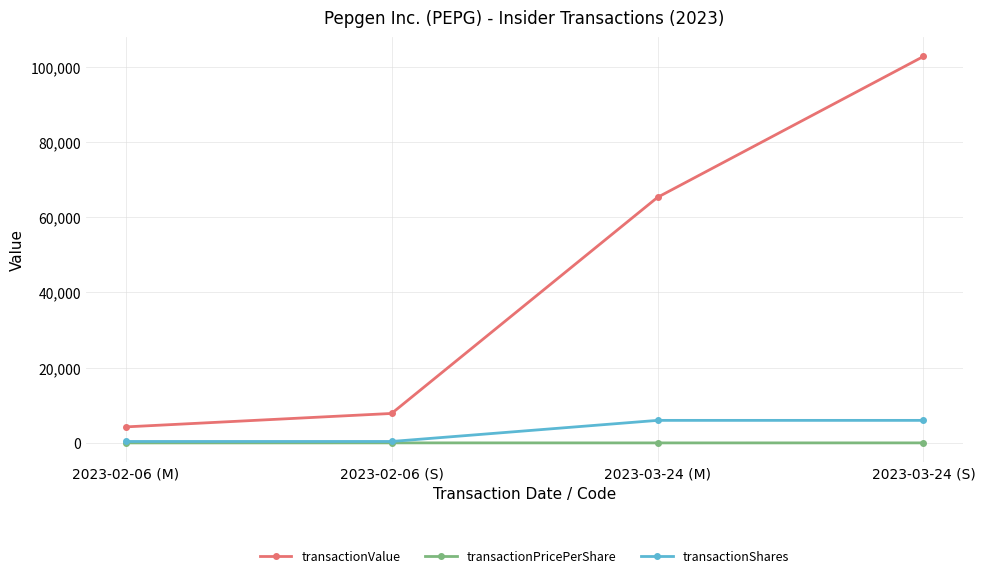

At which category does the chart reach its peak across all series?

2023-03-24 (S)